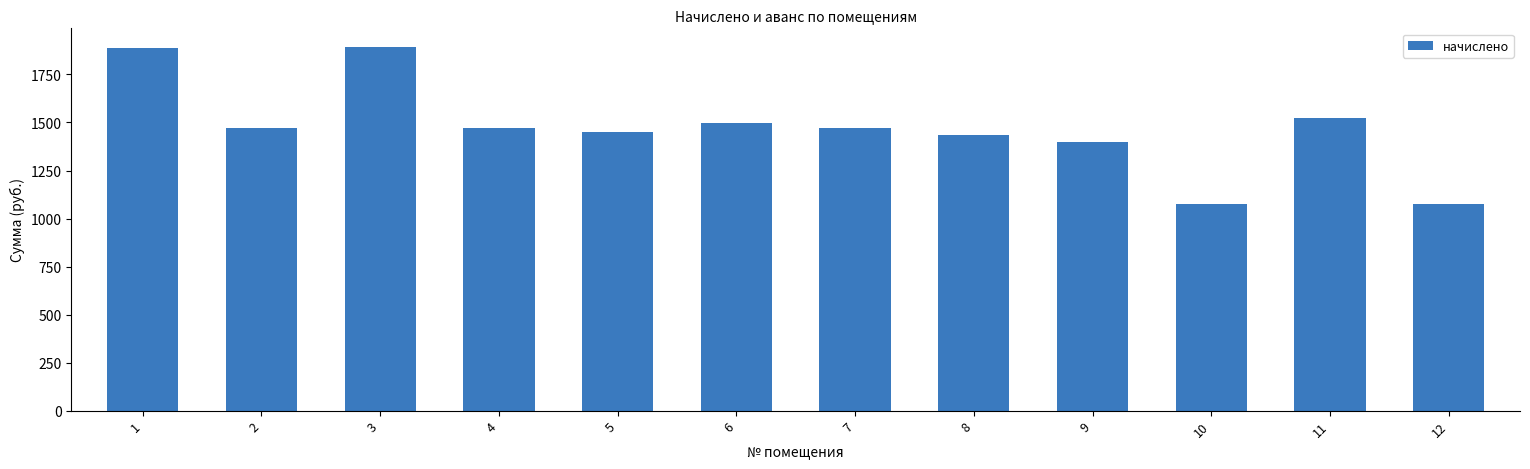

Does the chart contain any negative values?

No